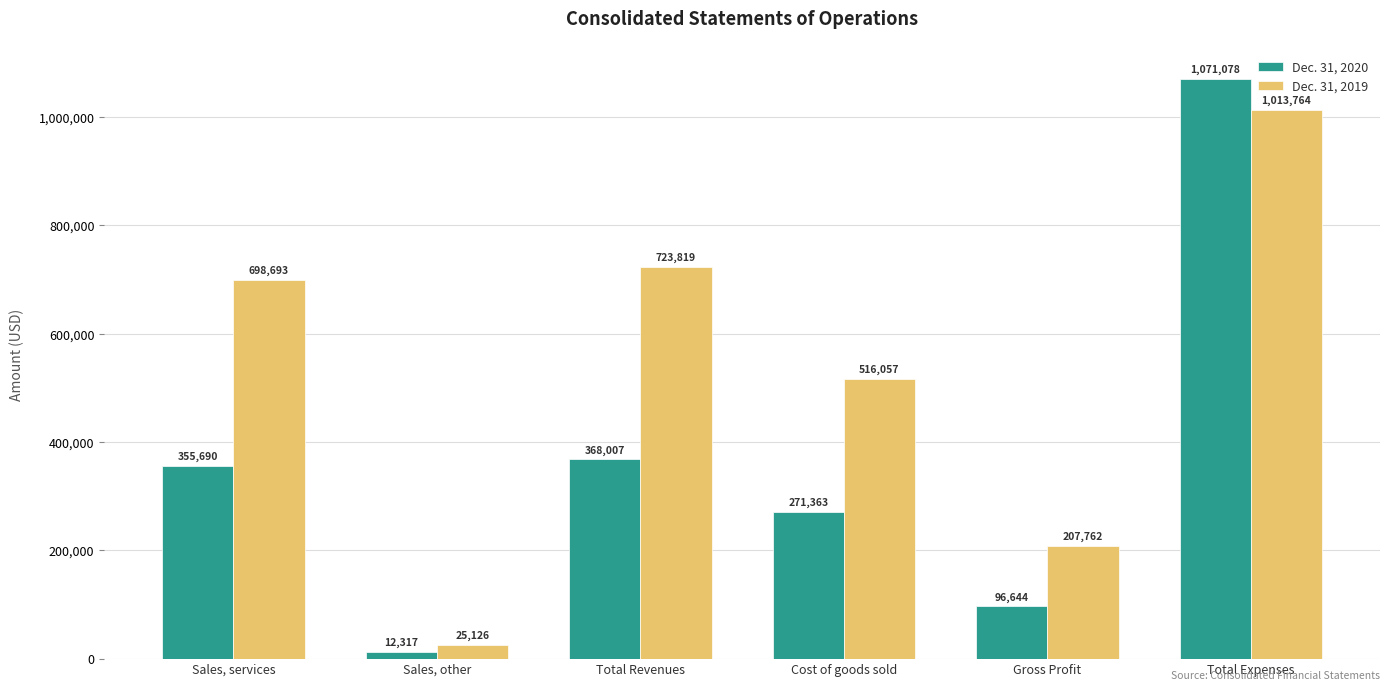

Which series has the largest range (max minus min)?

Dec. 31, 2020